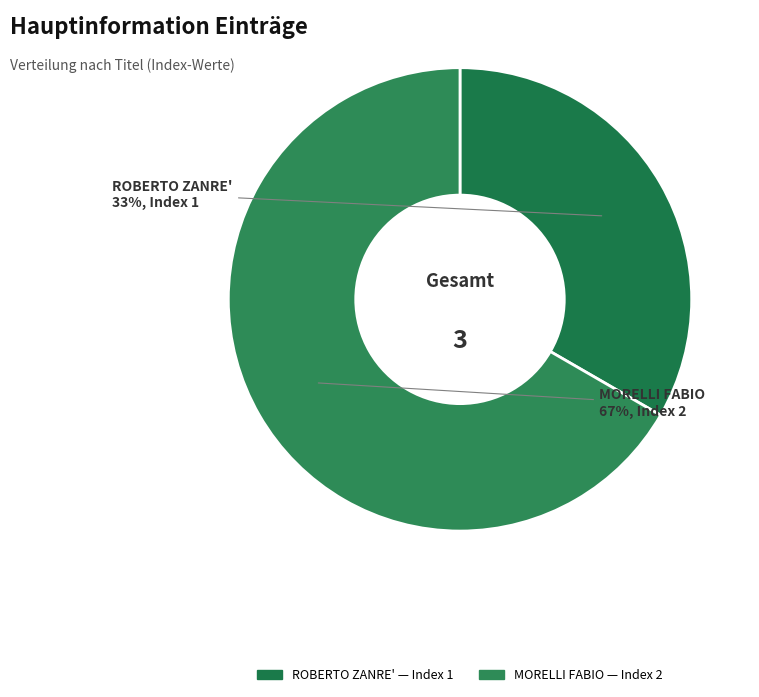

Is the sum of MORELLI FABIO and ROBERTO ZANRE' greater than half?

Yes